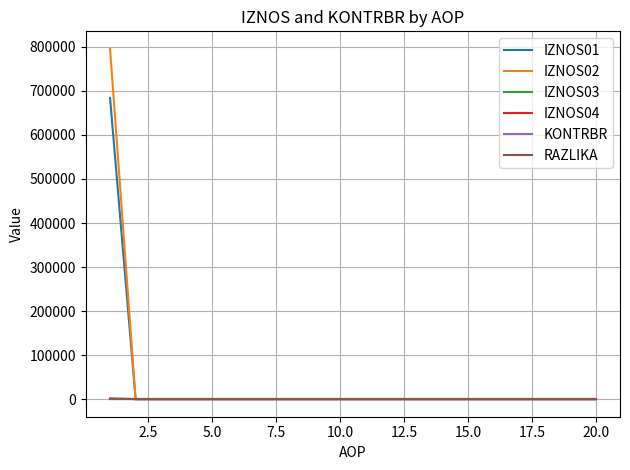

True or false: IZNOS03 and RAZLIKA cross at least once.

False